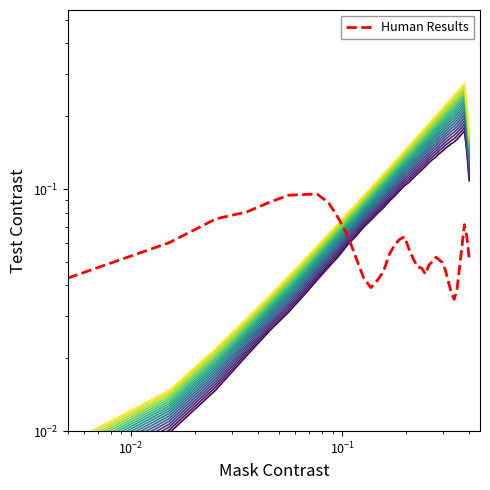

How many times do Human Results and level_0 cross each other?

1